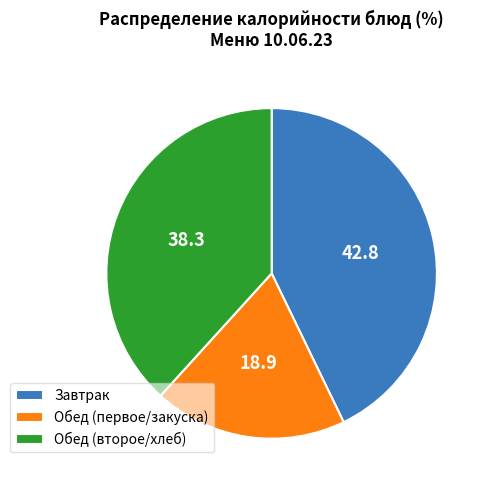

Between Завтрак and Обед (первое/закуска), which is larger?

Завтрак